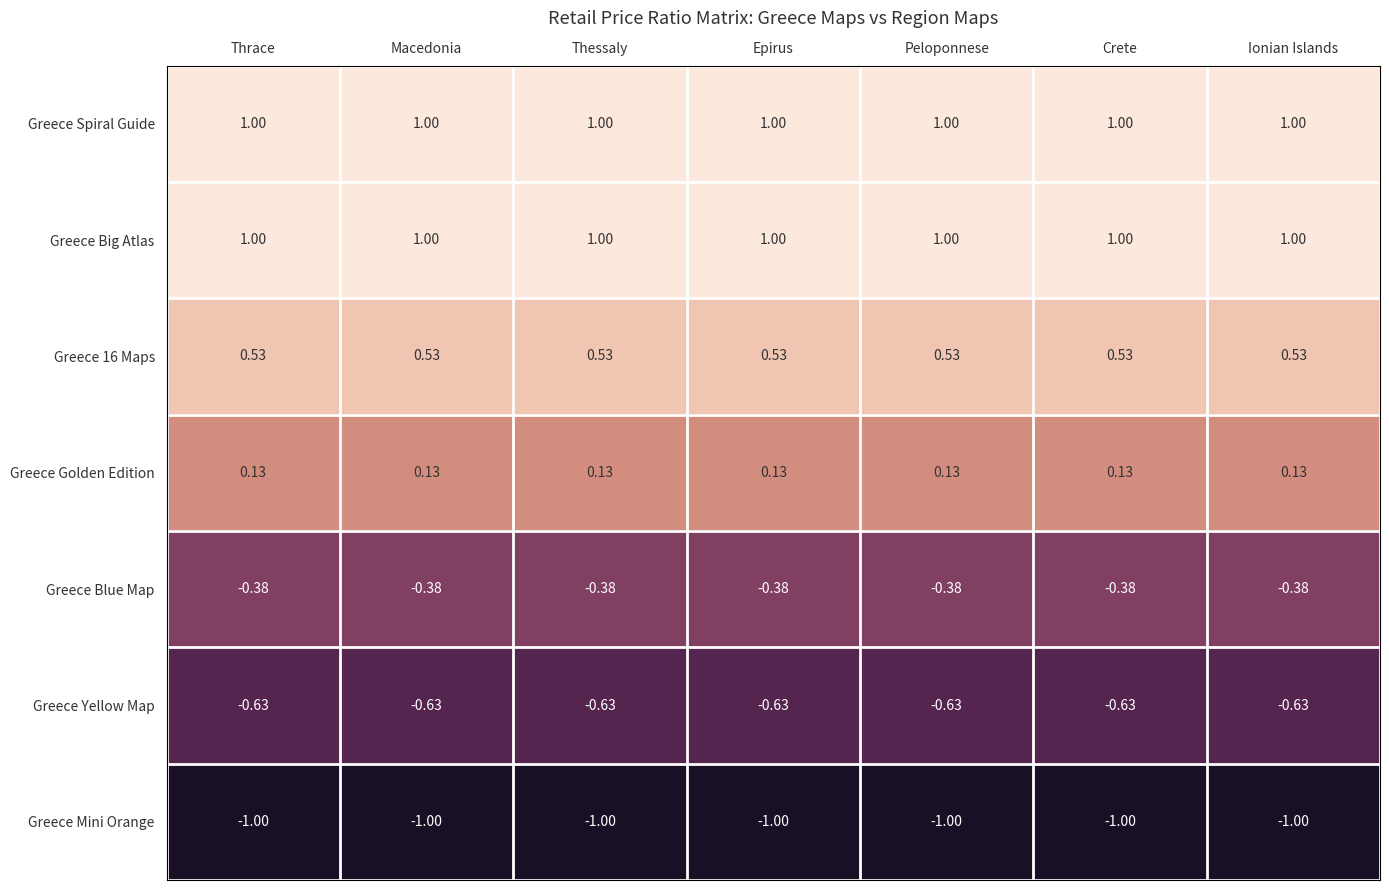

Is the value of Greece Blue Map at Macedonia greater than the value of Greece Mini Orange at Crete?

Yes